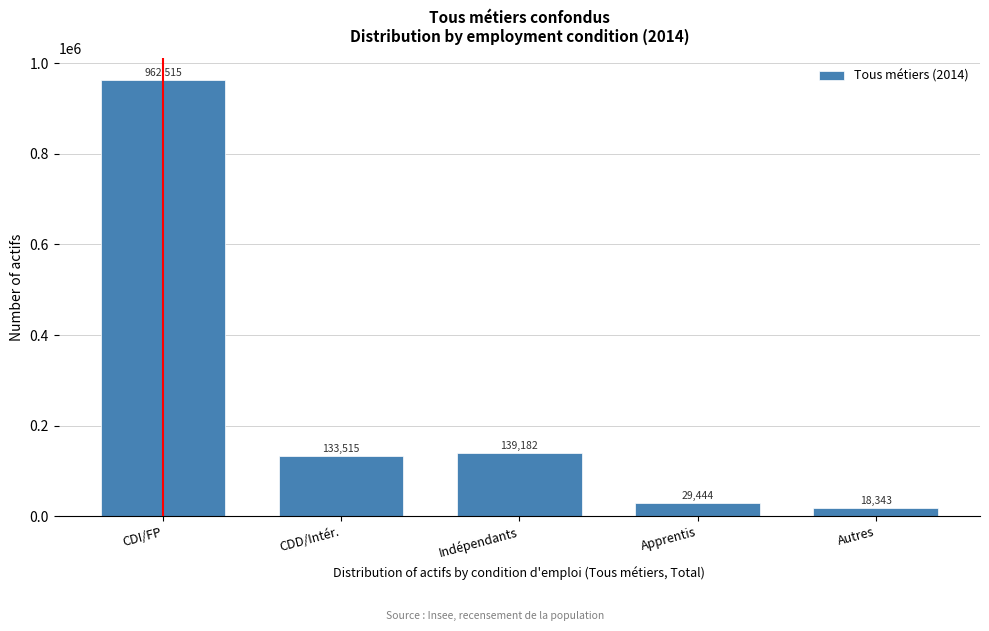

Is it true that the value at CDD/Intér. is 56471.9?

False